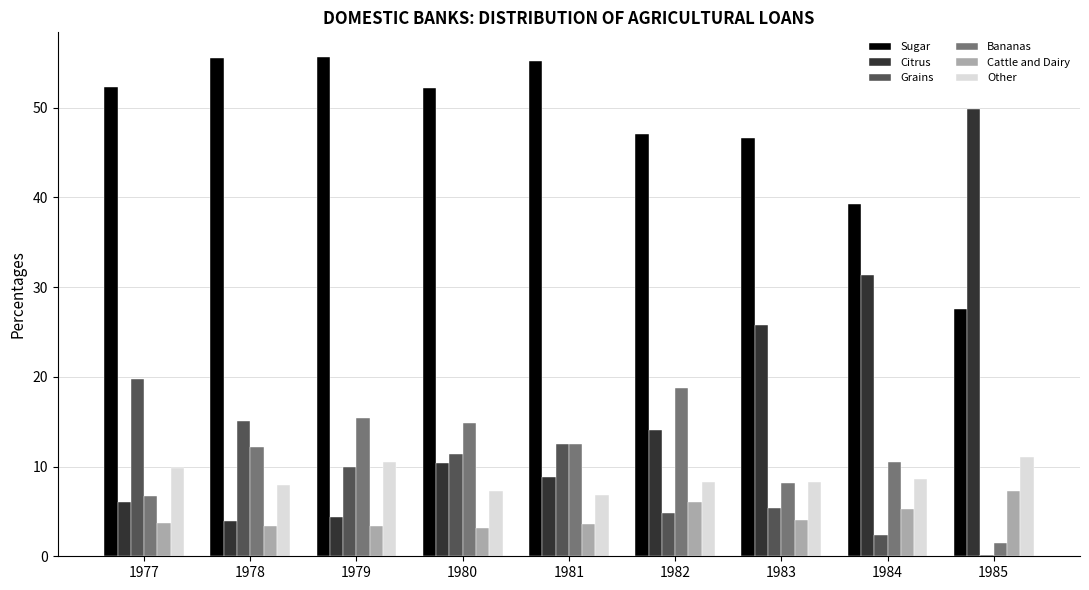

Is the value of Other at 1979 greater than the value of Cattle and Dairy at 1983?

Yes